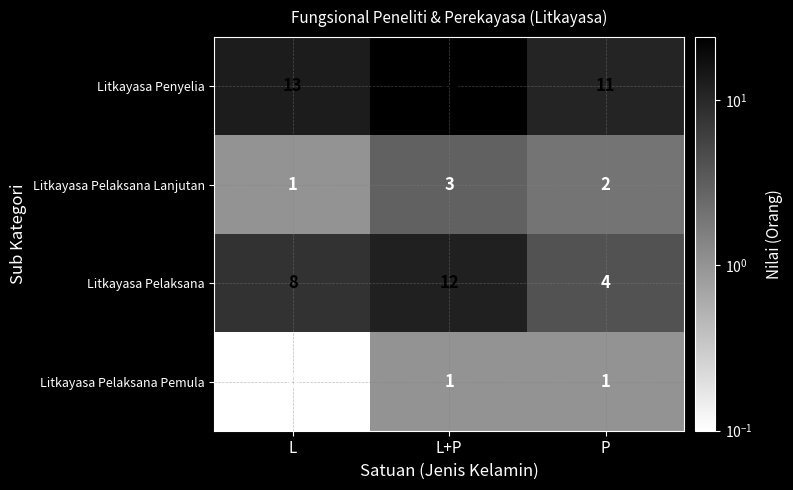

What is the difference between the highest and lowest values at L+P?

23